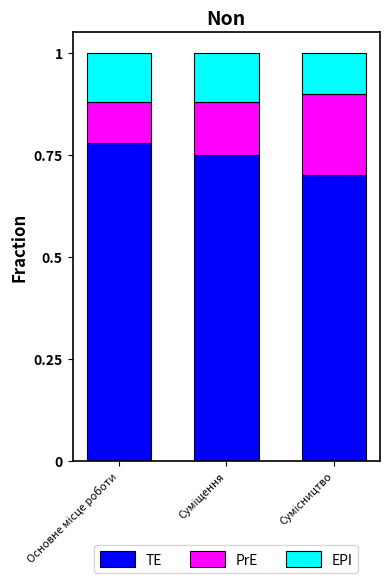

What is the sum of all TE values?

2.2